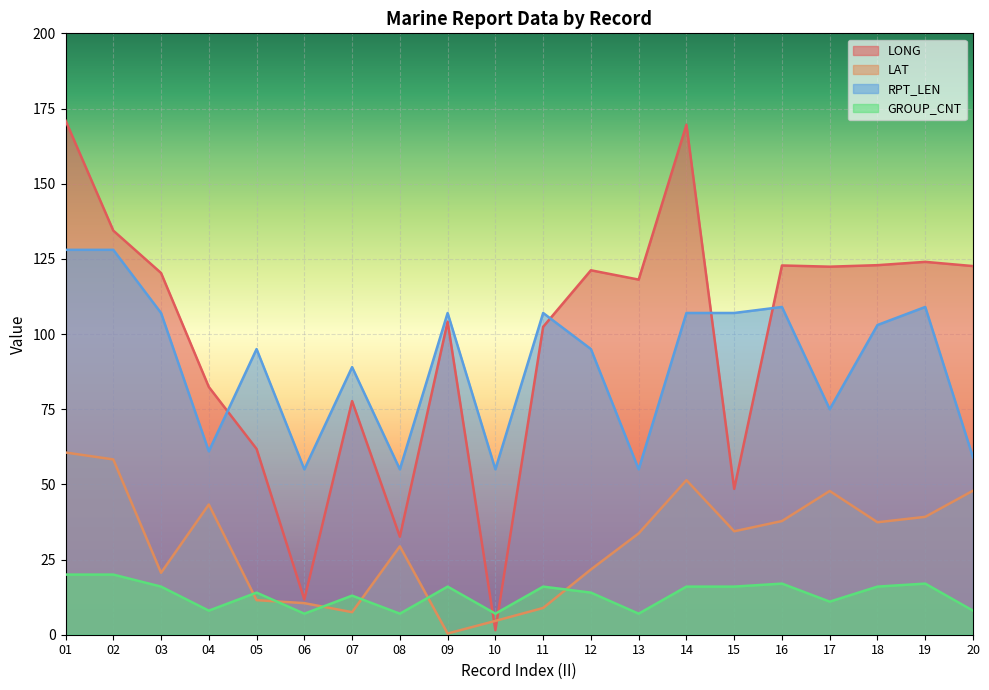

Reading left to right, what are all the values shown in this chart?

LONG: 171.0	134.4	120.3	82.4	61.8	11.7	77.7	32.6	104.1	1.5	102.4	121.2	118.1	169.6	48.5	122.8	122.4	122.9	124.0	122.6
LAT: 60.6	58.3	20.6	43.3	11.5	10.5	7.5	29.4	0.4	4.6	8.9	21.7	33.7	51.4	34.4	37.8	47.8	37.4	39.2	47.9
RPT_LEN: 128.0	128.0	107.0	61.0	95.0	55.0	89.0	55.0	107.0	55.0	107.0	95.0	55.0	107.0	107.0	109.0	75.0	103.0	109.0	59.0
GROUP_CNT: 20.0	20.0	16.0	8.0	14.0	7.0	13.0	7.0	16.0	7.0	16.0	14.0	7.0	16.0	16.0	17.0	11.0	16.0	17.0	8.0